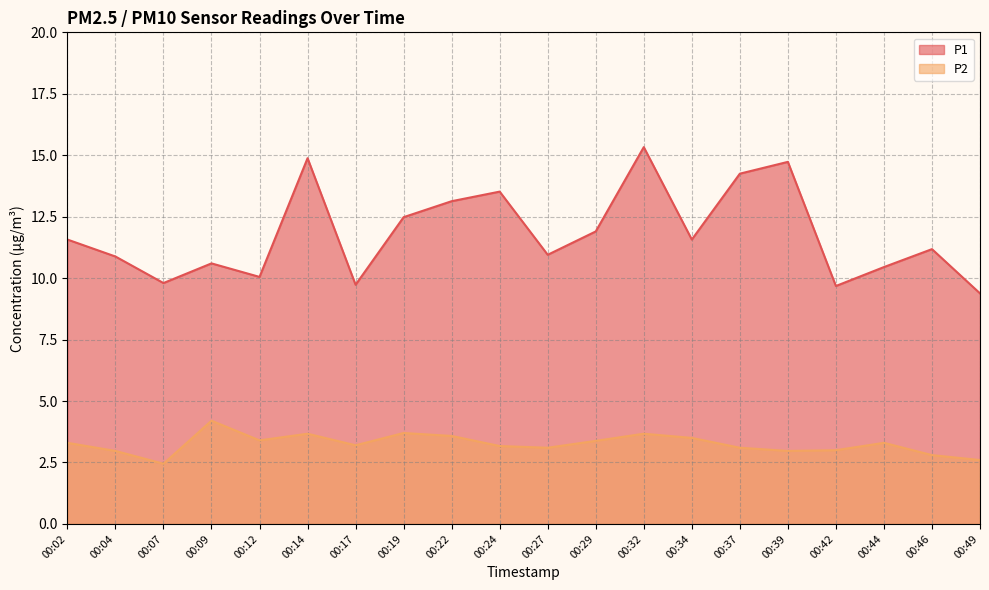

Which has a higher value, 00:04 or 00:22?

00:22